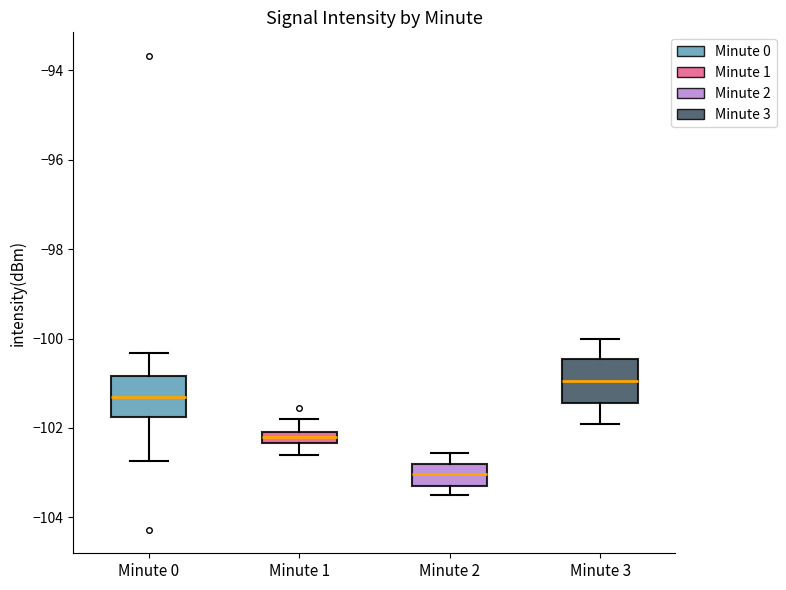

Where does the upper whisker of the box for Minute 0 end on the y-axis? The values are not printed on the chart, so give them approximately, as read against the axis.

-100.4